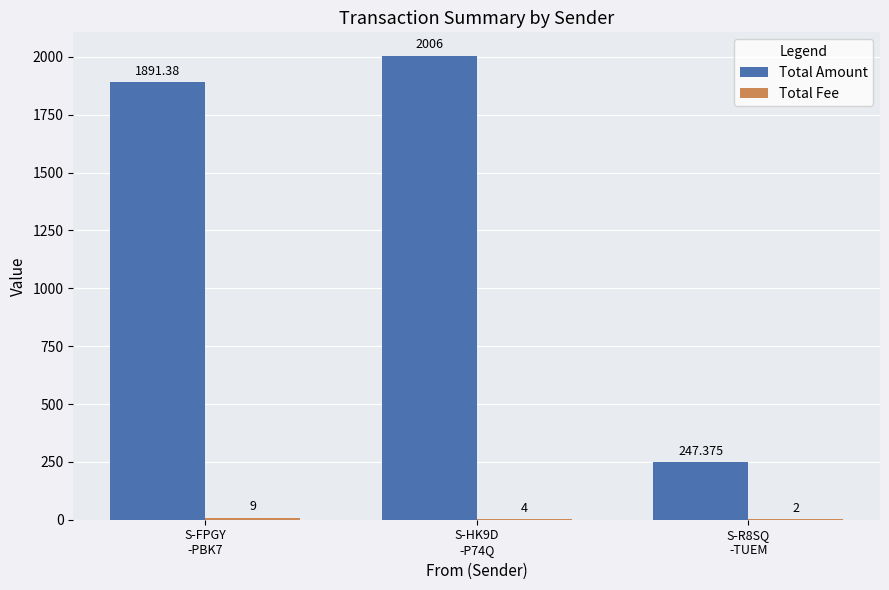

Rank the series at S-FPGY
-PBK7 from highest to lowest value.

Total Amount, Total Fee